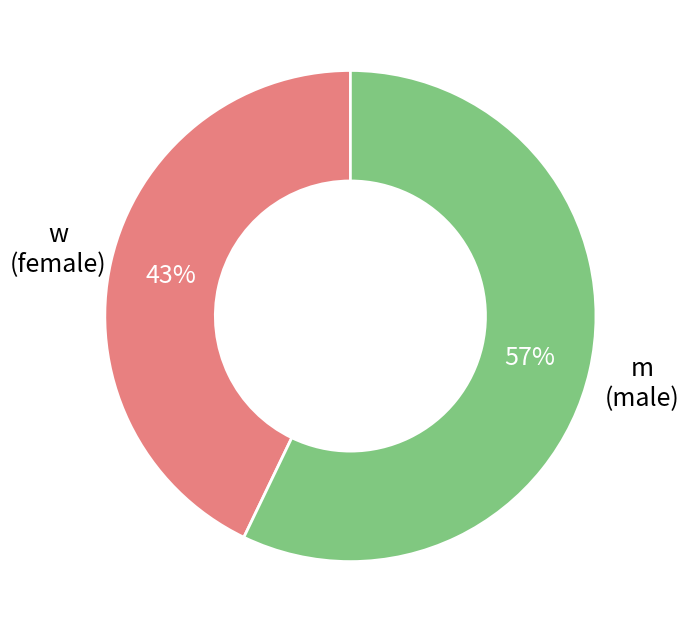

Count the number of slices in the pie.

2